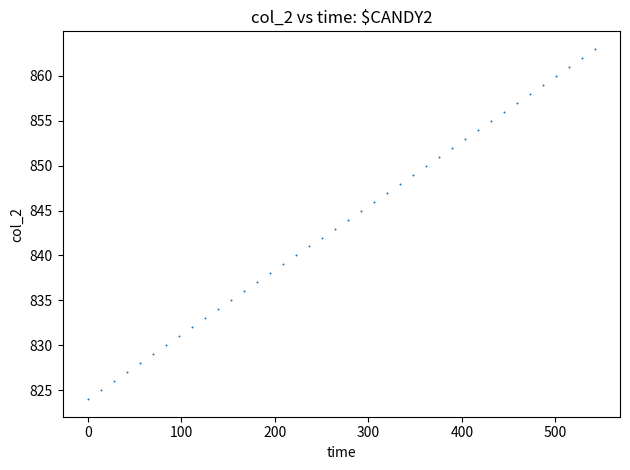

What is the range of Y values (max minus min)?

39